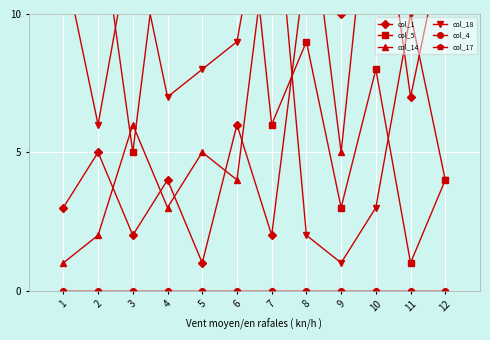

Reading left to right, extract all data points from this chart.

col_1: 1=3	2=5	3=2	4=4	5=1	6=6	7=2	8=12	9=10	10=16	11=7	12=13
col_5: 1=11	2=14	3=5	4=15	5=17	6=18	7=6	8=9	9=3	10=8	11=1	12=4
col_14: 1=1	2=2	3=6	4=3	5=5	6=4	7=14	8=15	9=5	10=17	11=11	12=18
col_18: 1=12	2=6	3=13	4=7	5=8	6=9	7=16	8=2	9=1	10=3	11=10	12=4
col_4: 1=0	2=0	3=0	4=0	5=0	6=0	7=0	8=0	9=0	10=0	11=0	12=0
col_17: 1=0	2=0	3=0	4=0	5=0	6=0	7=0	8=0	9=0	10=0	11=0	12=0